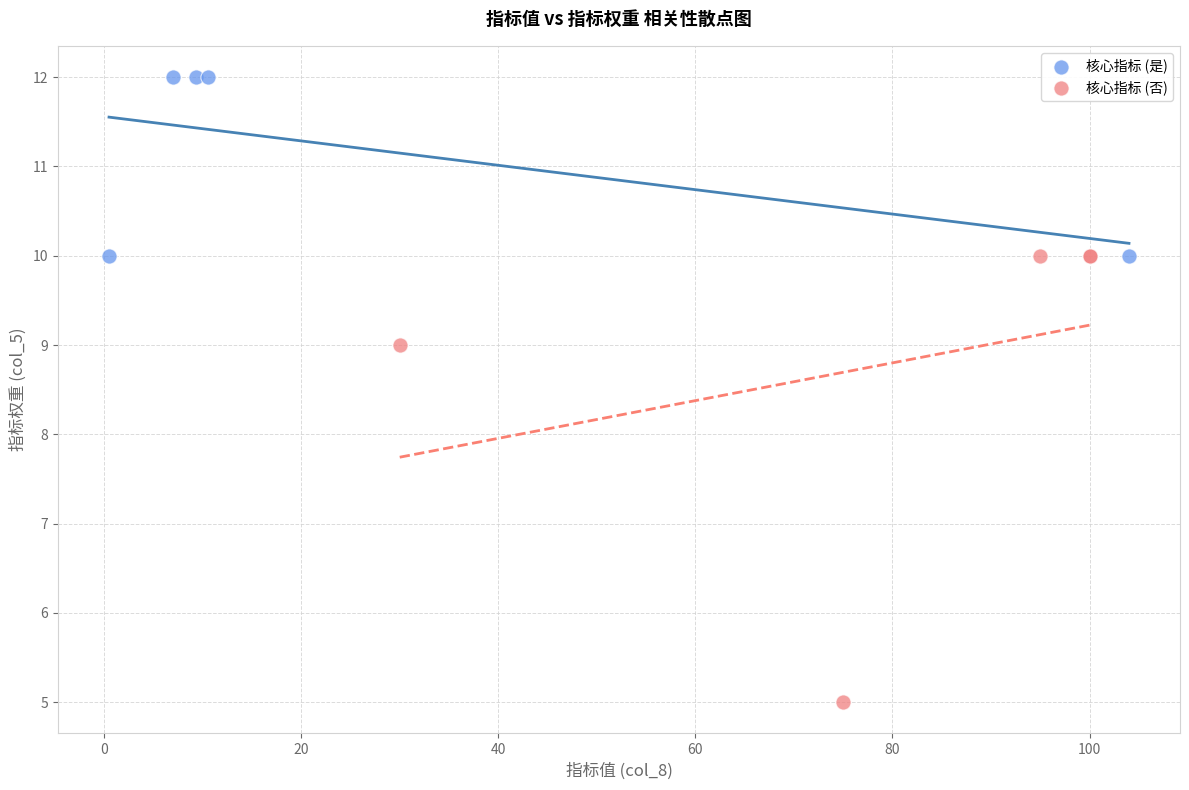

Which series contains the lowest Y value?

核心指标 (否)